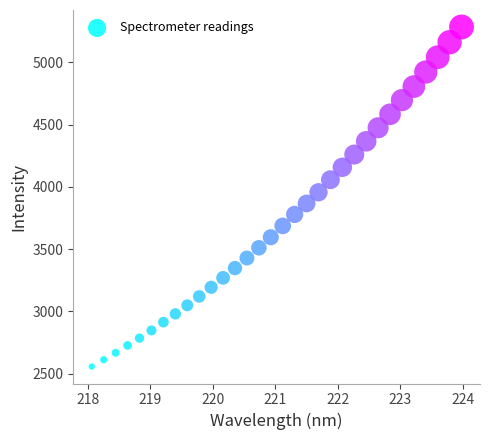

What is the range of X values (max minus min)?

5.9